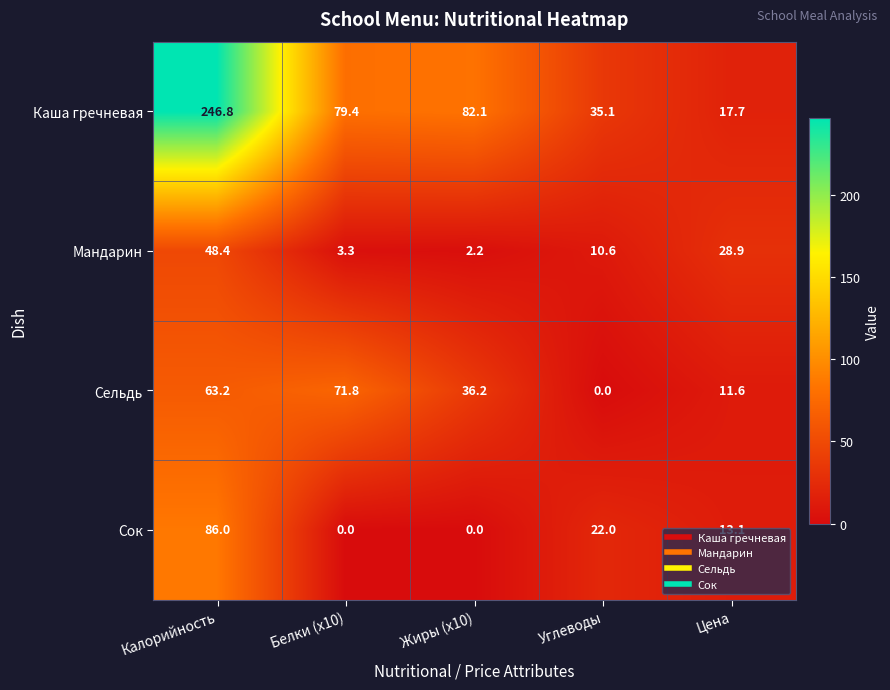

Which series has the largest range (max minus min)?

Каша гречневая